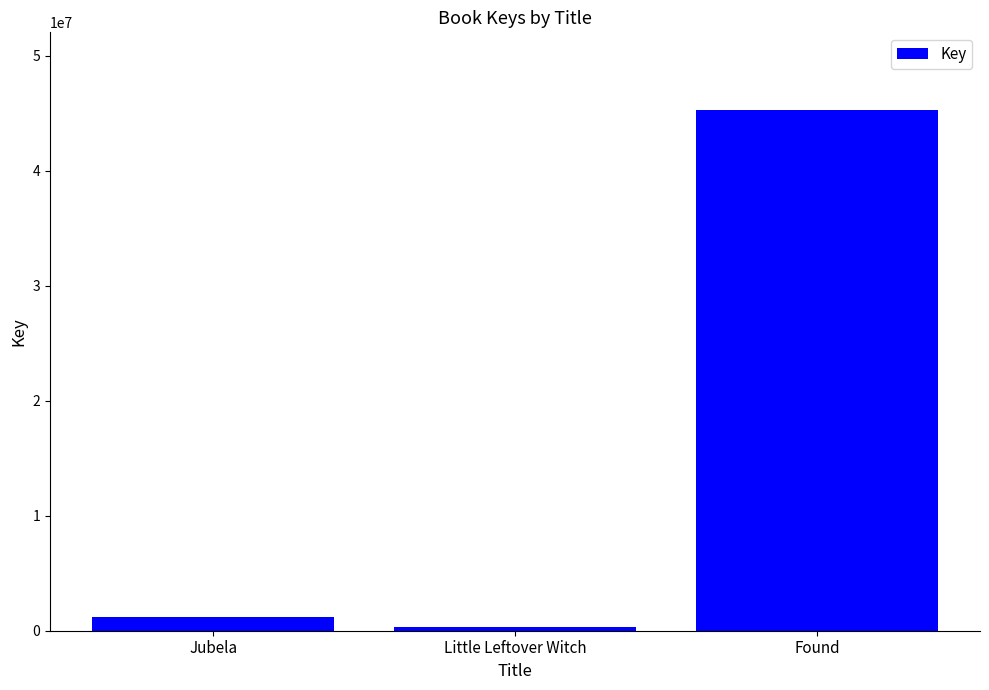

What is the sum of the values at Jubela and Found?

46408925